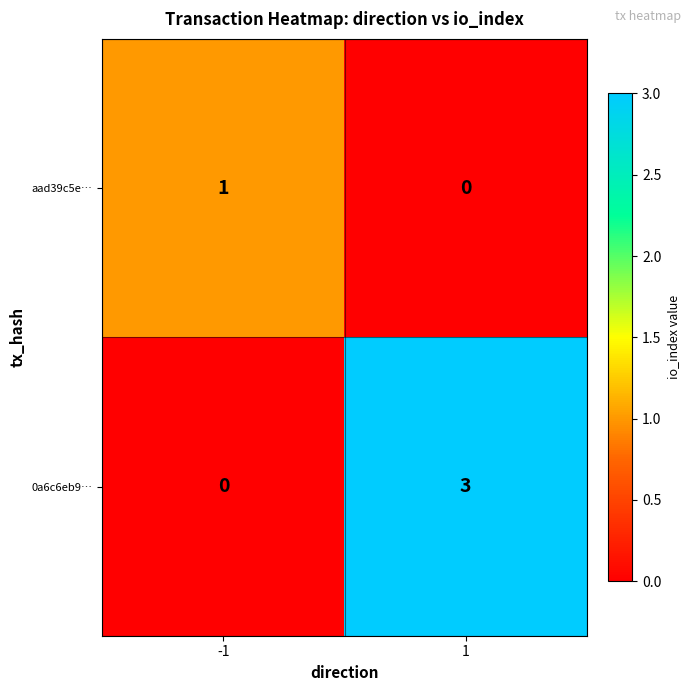

Reading left to right, list all the values displayed in this chart.

aad39c5e…: 1	0
0a6c6eb9…: 0	3